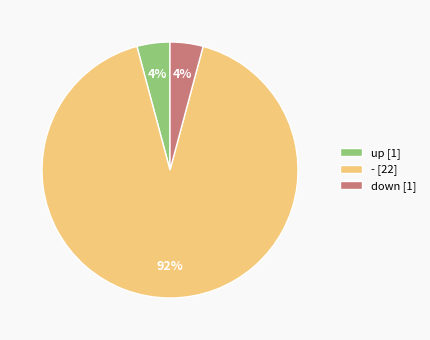

To the nearest percent, what is the combined percentage of - and down?

96%